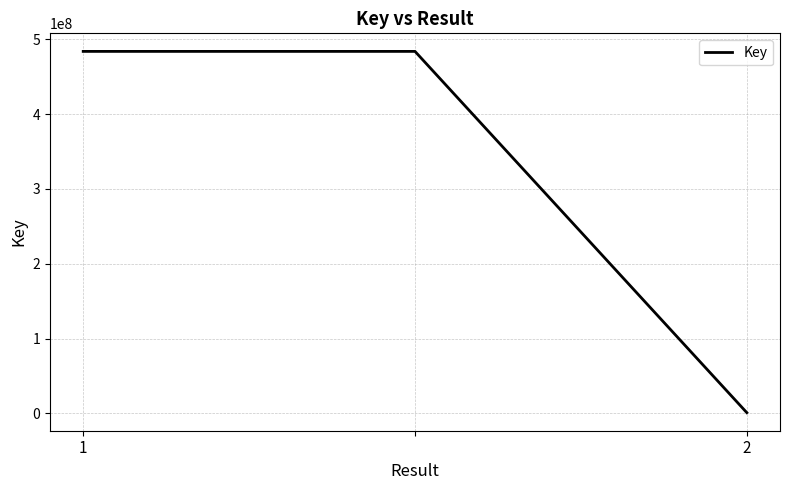

What is the greatest value displayed?

483770170